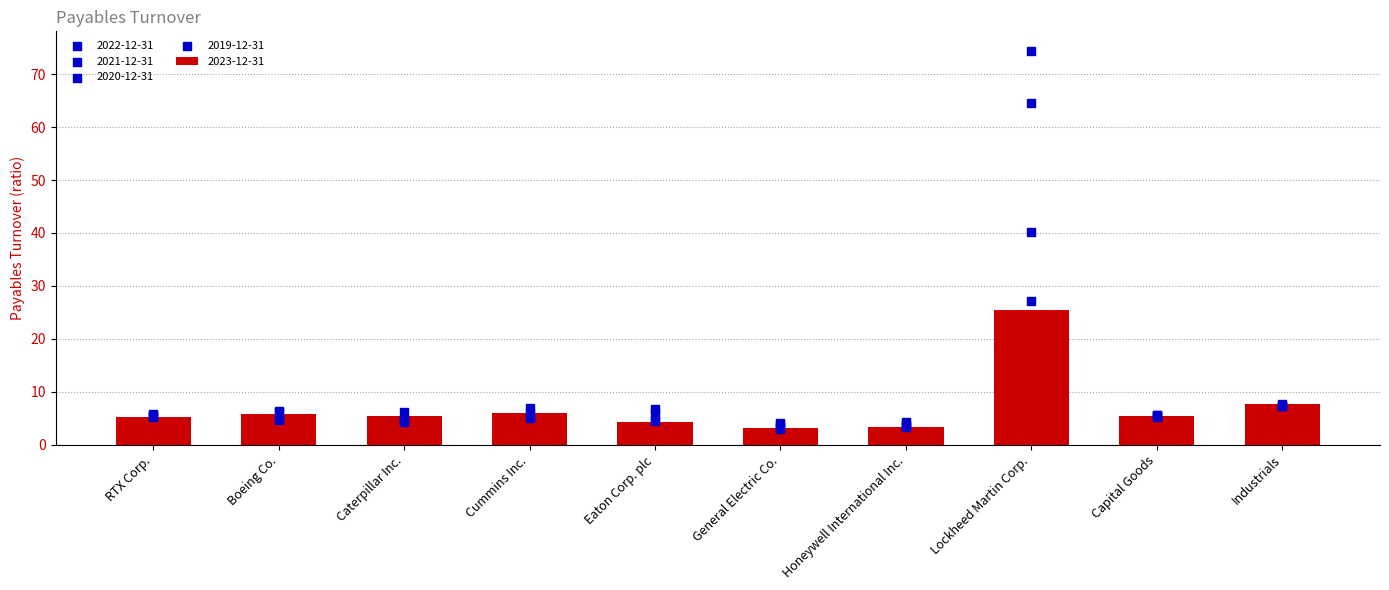

Which series reaches the minimum Y coordinate?

2022-12-31